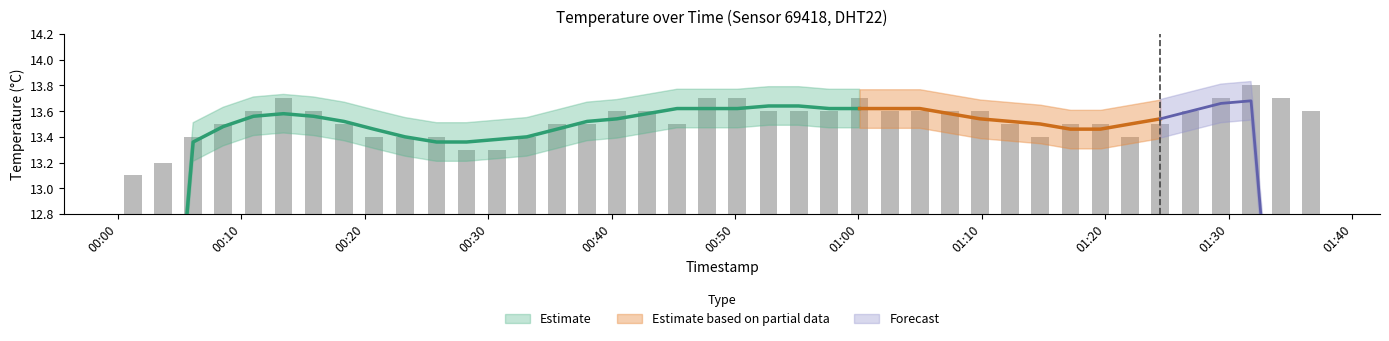

Reading left to right, transcribe all the data shown in this chart.

13.1	13.2	13.4	13.5	13.6	13.7	13.6	13.5	13.4	13.4	13.4	13.3	13.3	13.4	13.5	13.5	13.6	13.6	13.5	13.7	13.7	13.6	13.6	13.6	13.7	13.6	13.6	13.6	13.6	13.5	13.4	13.5	13.5	13.4	13.5	13.6	13.7	13.8	13.7	13.6